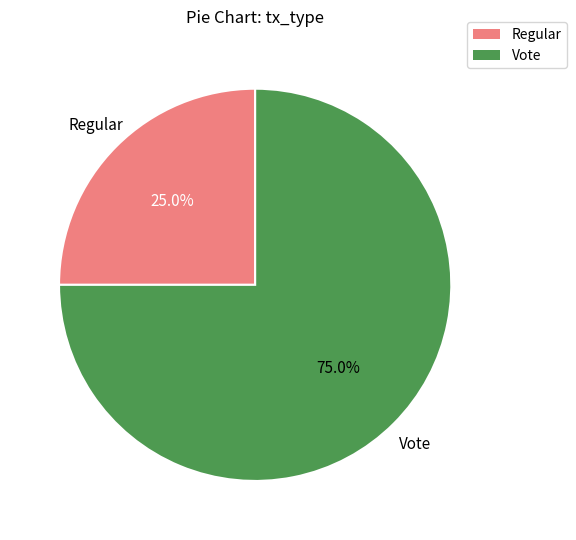

What is the ratio of the value at Regular to the value at Vote?

0.3